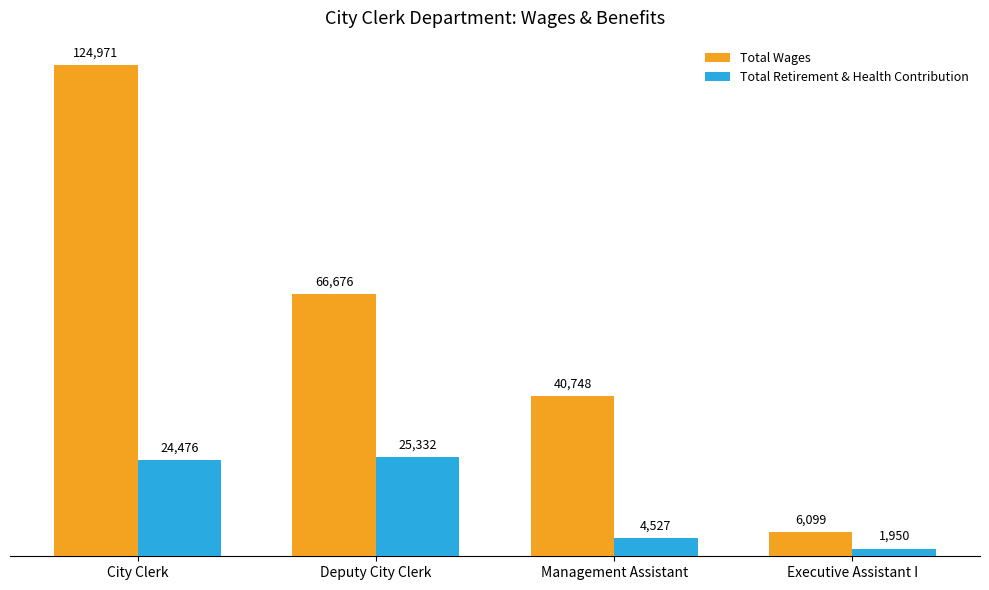

Is it true that Total Retirement & Health Contribution equals 1950 at Executive Assistant I?

True